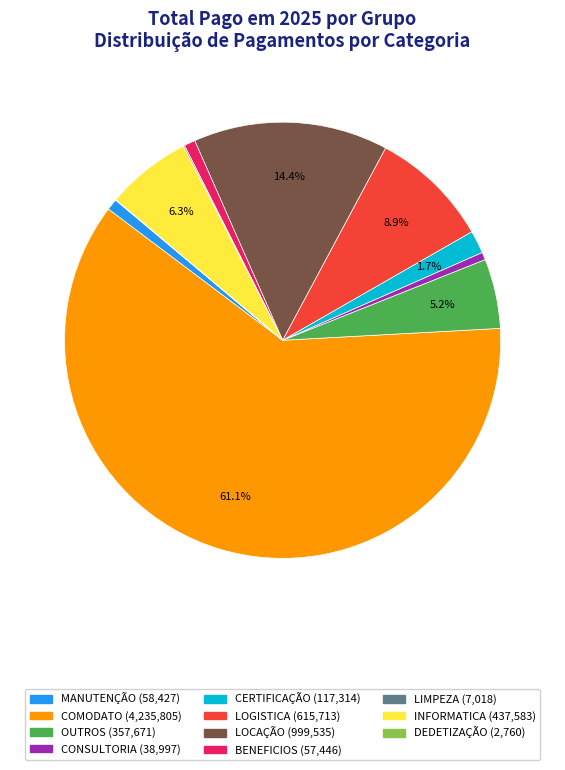

Between MANUTENÇÃO and COMODATO, which is larger?

COMODATO